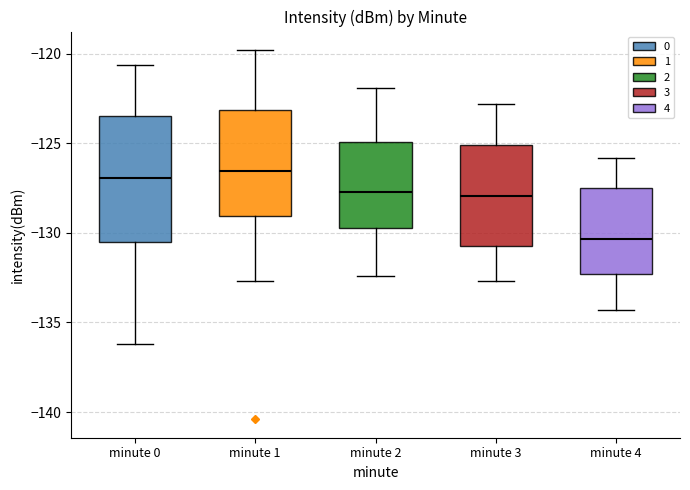

Reading left to right, transcribe this box plot: for each box, give where its median line is, the range the box spans, and where its two whiskers end, as read against the y-axis. The values are not printed on the chart, so give them approximately, as read against the axis.

minute 0: median -127.0, box -130.5 to -123.5, whiskers -136.0 to -120.5
minute 1: median -126.5, box -129.0 to -123.0, whiskers -132.5 to -120.0
minute 2: median -127.5, box -129.5 to -125.0, whiskers -132.5 to -122.0
minute 3: median -128.0, box -130.5 to -125.0, whiskers -132.5 to -123.0
minute 4: median -130.5, box -132.5 to -127.5, whiskers -134.5 to -126.0